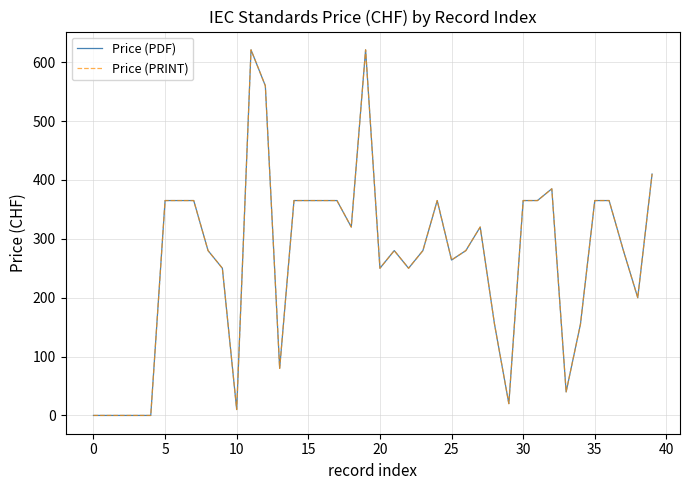

True or false: Price (PRINT) has more than 0 interior local peaks.

True